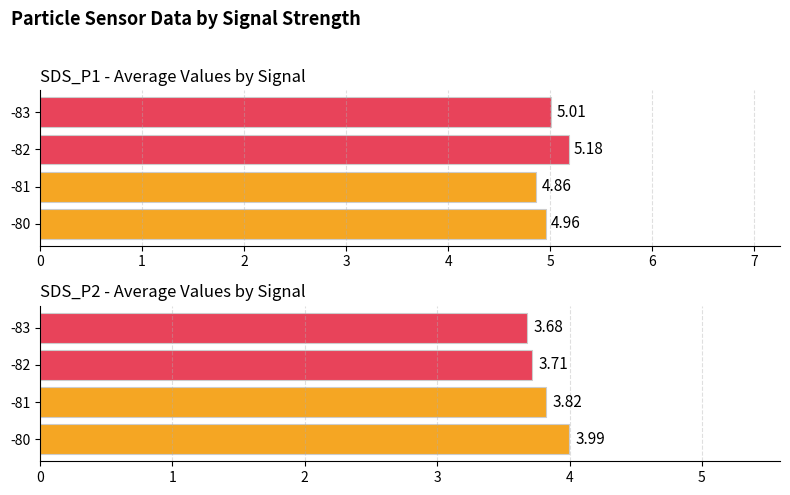

At how many categories does at least one series exceed 5?

2